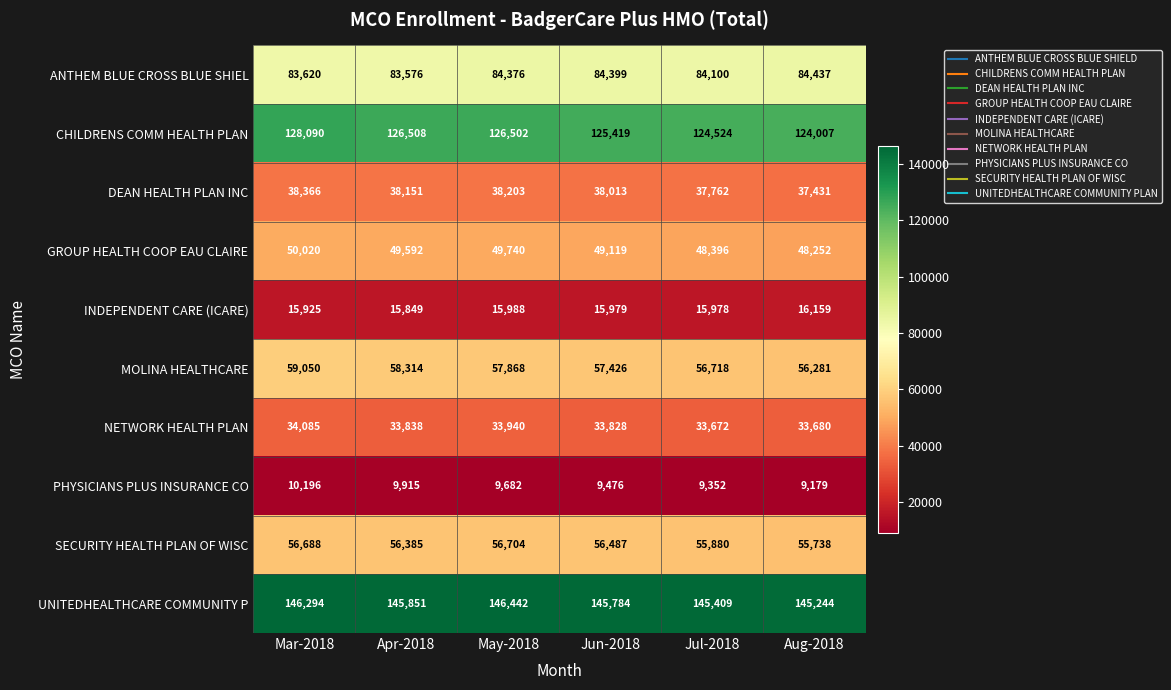

Which series has the largest total across all categories?

UNITEDHEALTHCARE COMMUNITY P